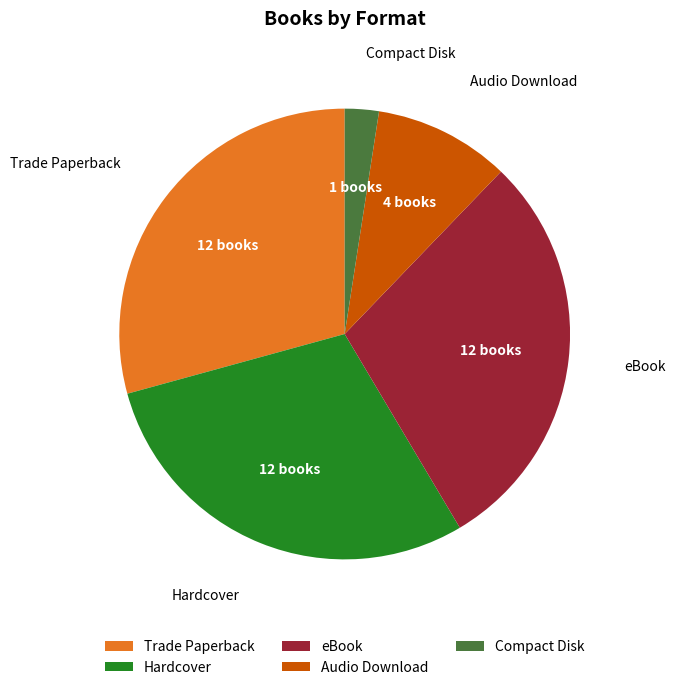

Is the sum of Compact Disk and Trade Paperback greater than half?

No